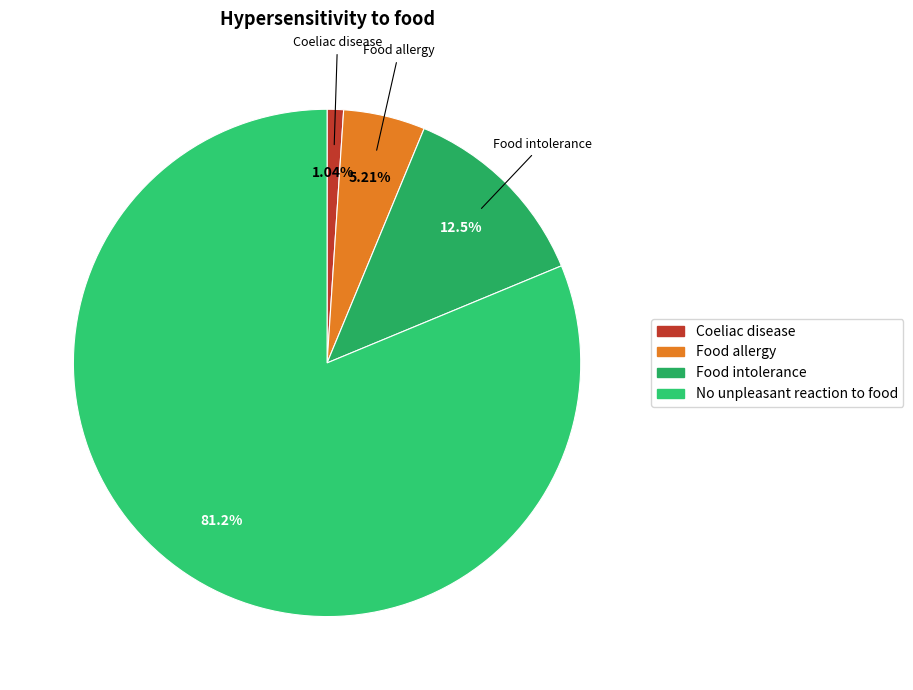

What is the smallest slice in the pie chart?

Coeliac disease